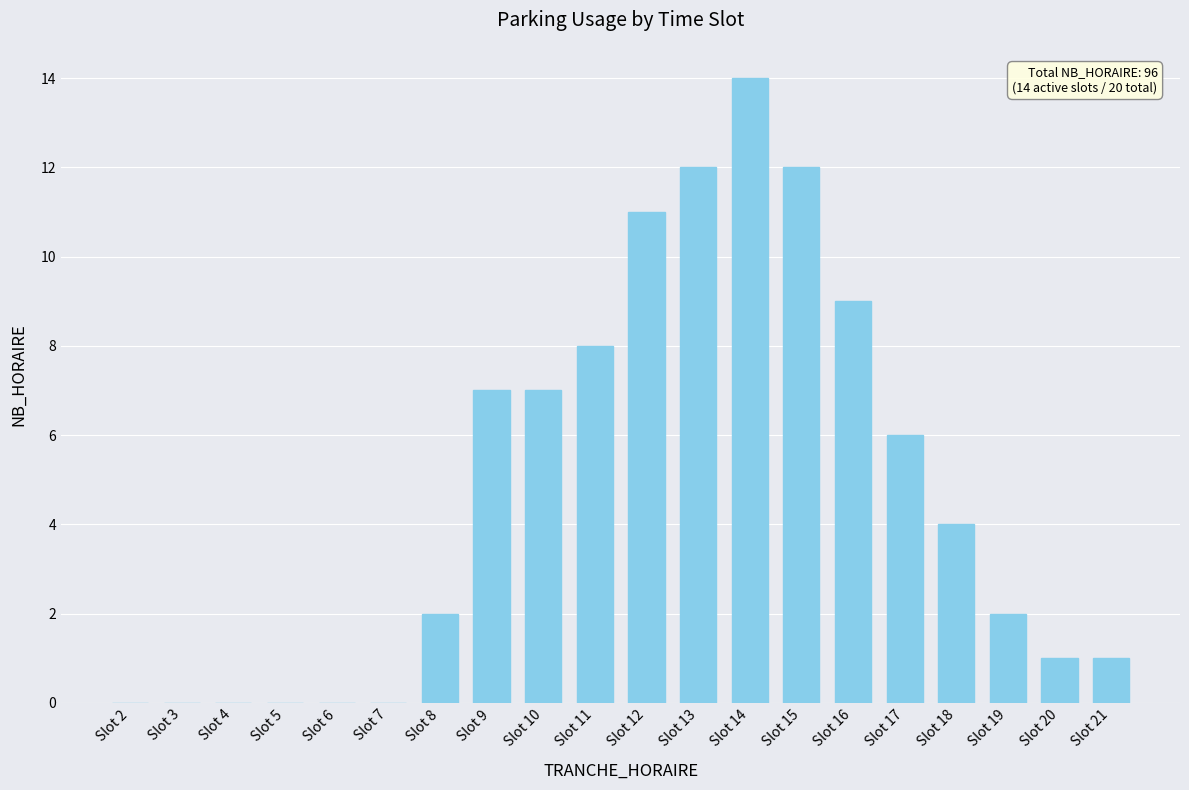

Which has a higher value, Slot 7 or Slot 15?

Slot 15